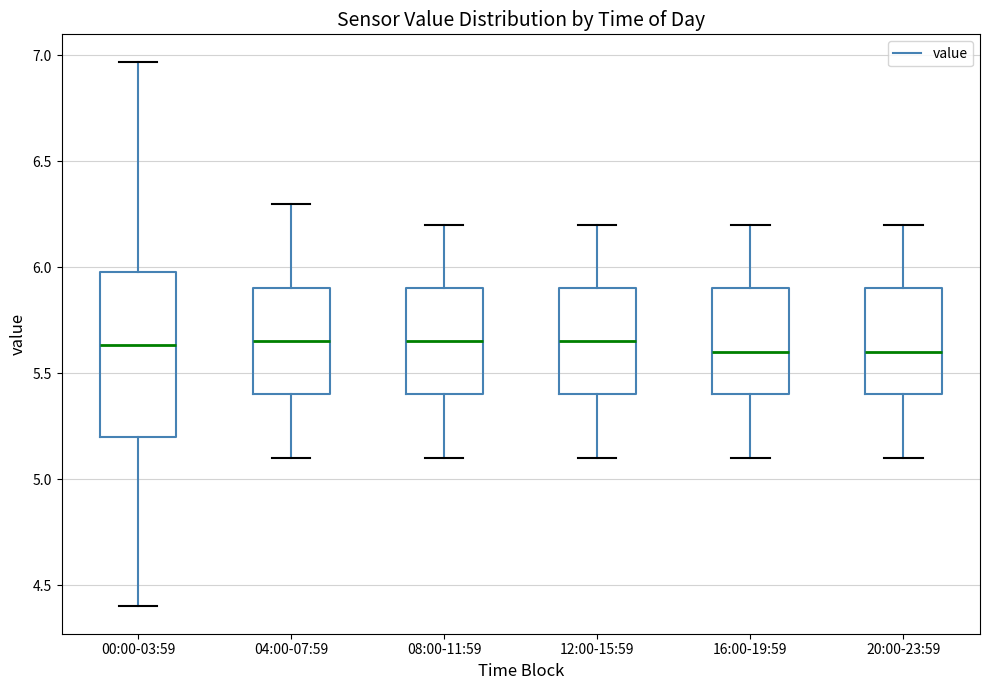

Reading left to right, read every box against the y-axis: the position of its median line, the range the box covers, and the ends of its whiskers. The values are not printed on the chart, so give them approximately, as read against the axis.

00:00-03:59: median 5.65, box 5.20 to 6.00, whiskers 4.40 to 6.95
04:00-07:59: median 5.65, box 5.40 to 5.90, whiskers 5.10 to 6.30
08:00-11:59: median 5.65, box 5.40 to 5.90, whiskers 5.10 to 6.20
12:00-15:59: median 5.65, box 5.40 to 5.90, whiskers 5.10 to 6.20
16:00-19:59: median 5.60, box 5.40 to 5.90, whiskers 5.10 to 6.20
20:00-23:59: median 5.60, box 5.40 to 5.90, whiskers 5.10 to 6.20